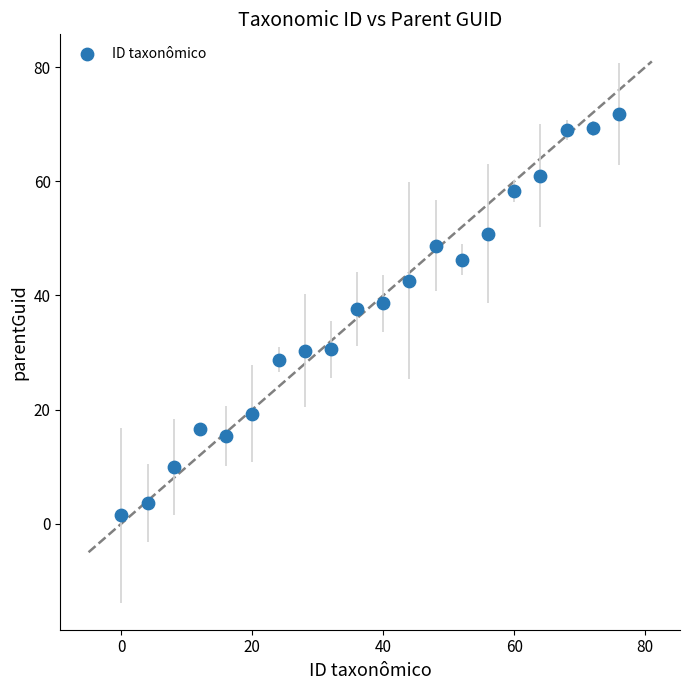

What is the range of Y values (max minus min)?

70.3